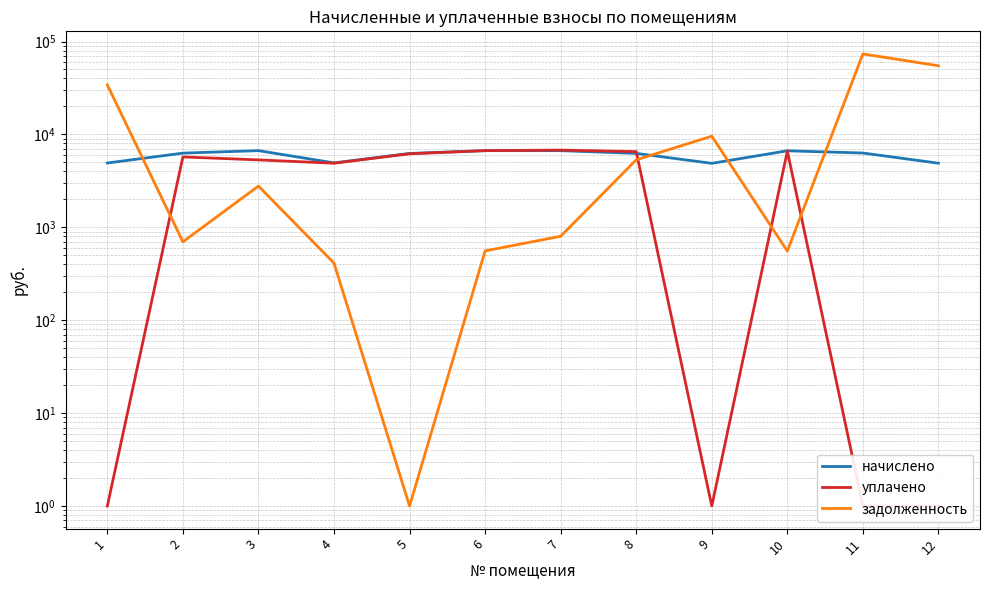

How many categories are shown in the chart?

12